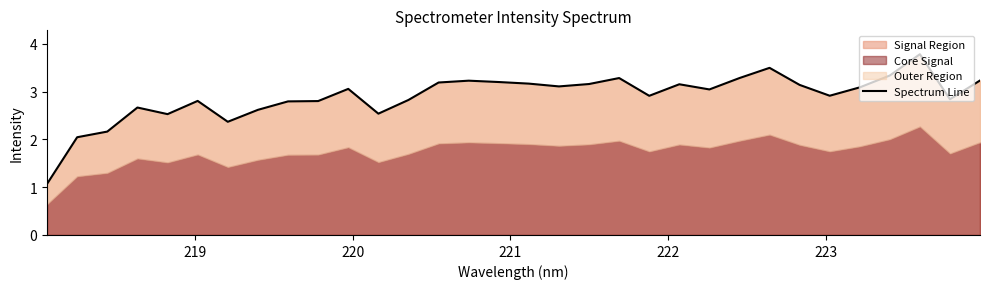

What is the minimum value for Signal Region?

1.1